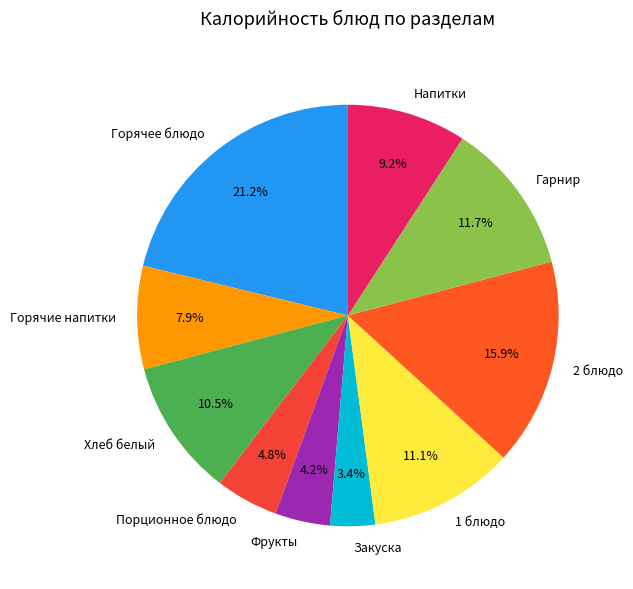

To the nearest percent, what percentage of the pie is Горячее блюдо?

21%